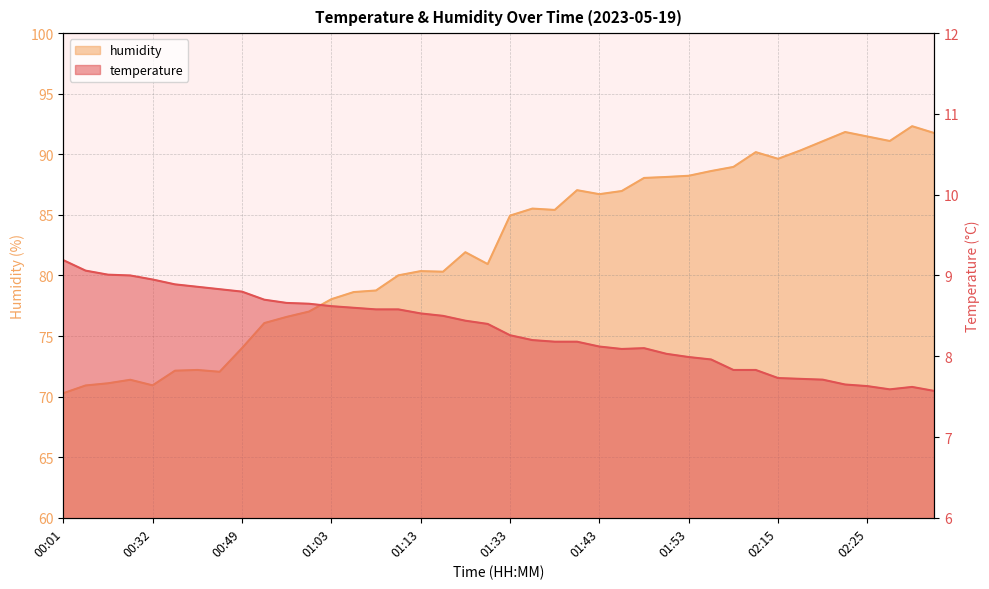

True or false: humidity and temperature intersect in this chart.

False